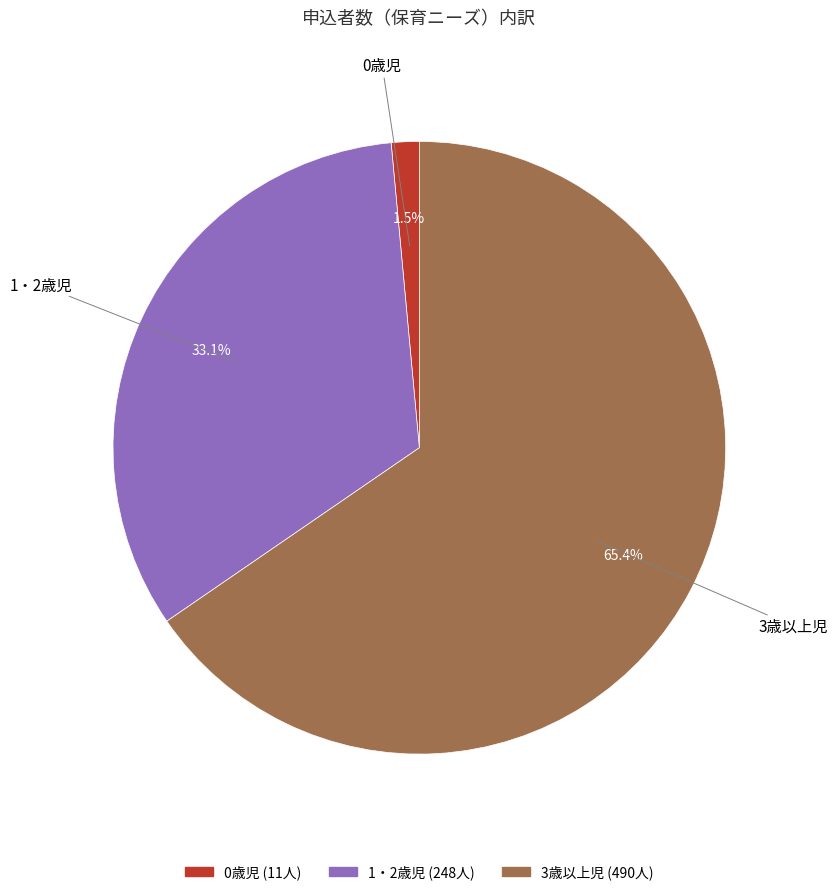

What is the total percentage of 3歳以上児 and 0歳児?

66.9%